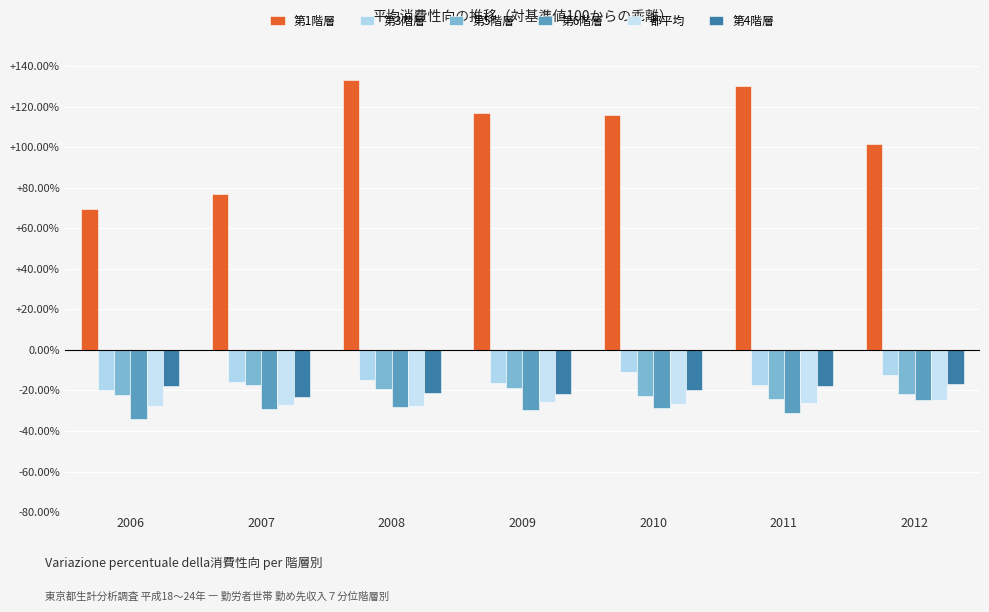

Are the bars horizontal?

No